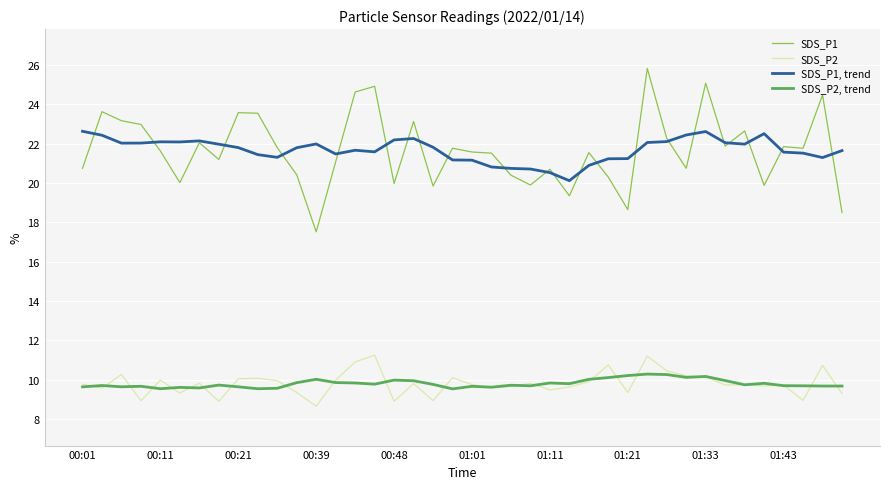

True or false: SDS_P2 and SDS_P1, trend intersect in this chart.

False